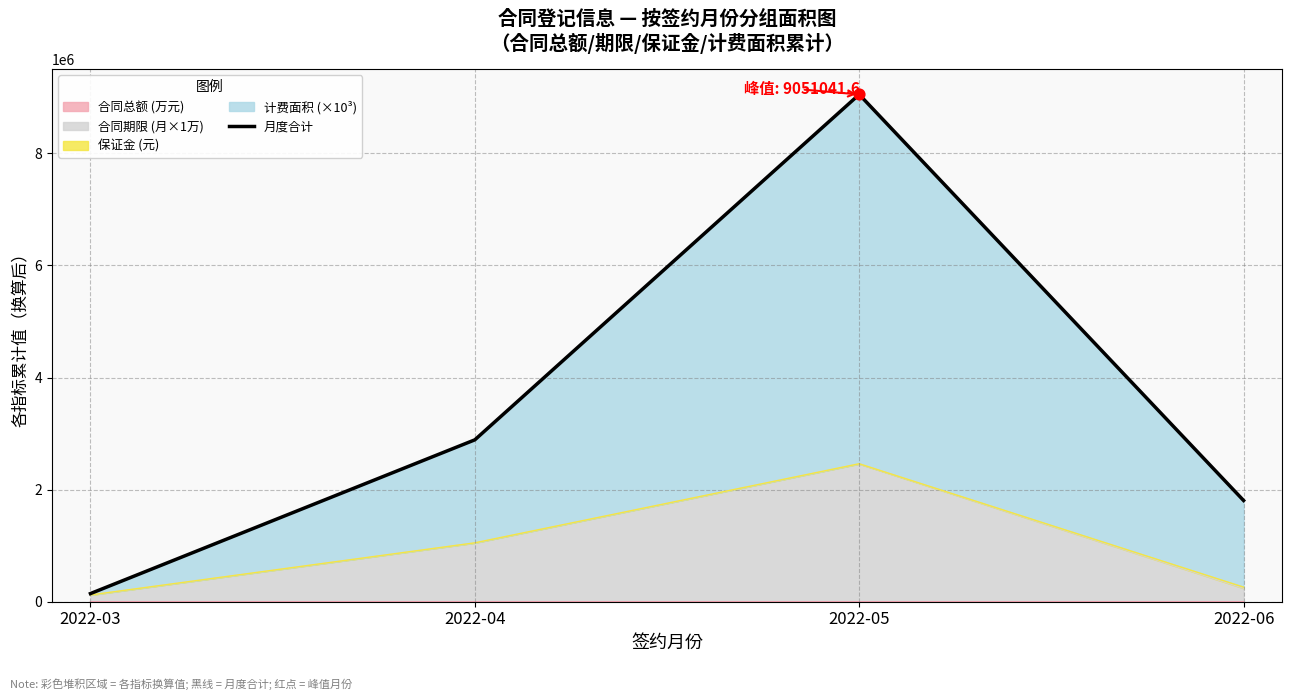

Approximately how many times larger is the value at 2022-06 compared to 2022-05?

0.2